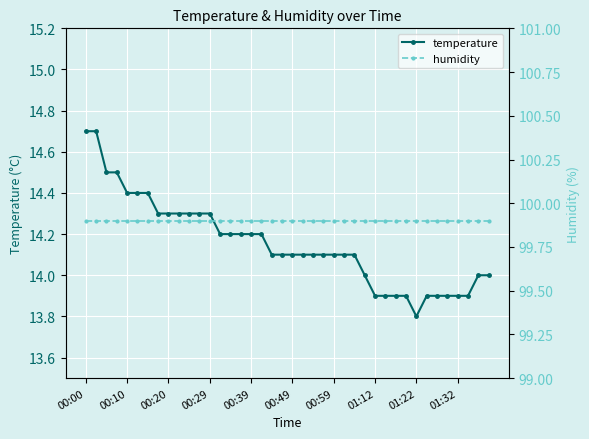

True or false: humidity has more than 2 interior local peaks.

False